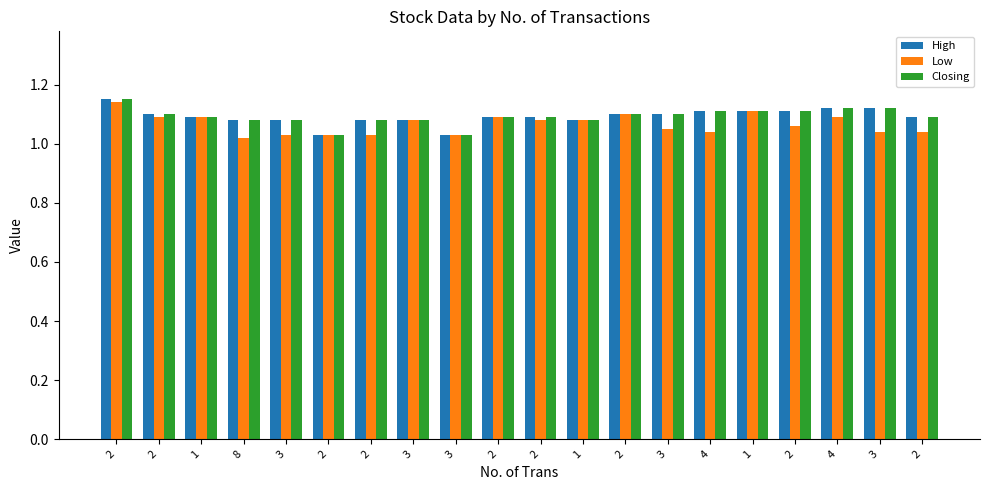

Is it true that High equals 0.8 at 2?

False